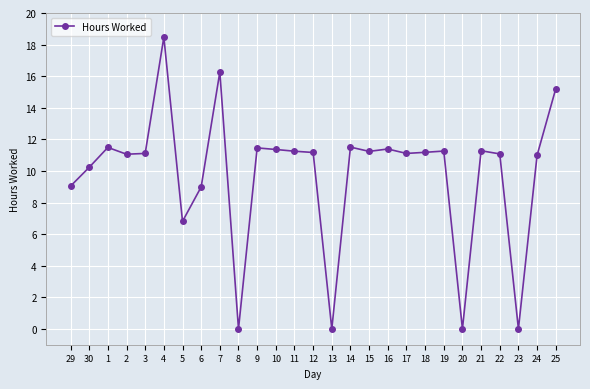

True or false: the data shows 11.4 at 10.

True